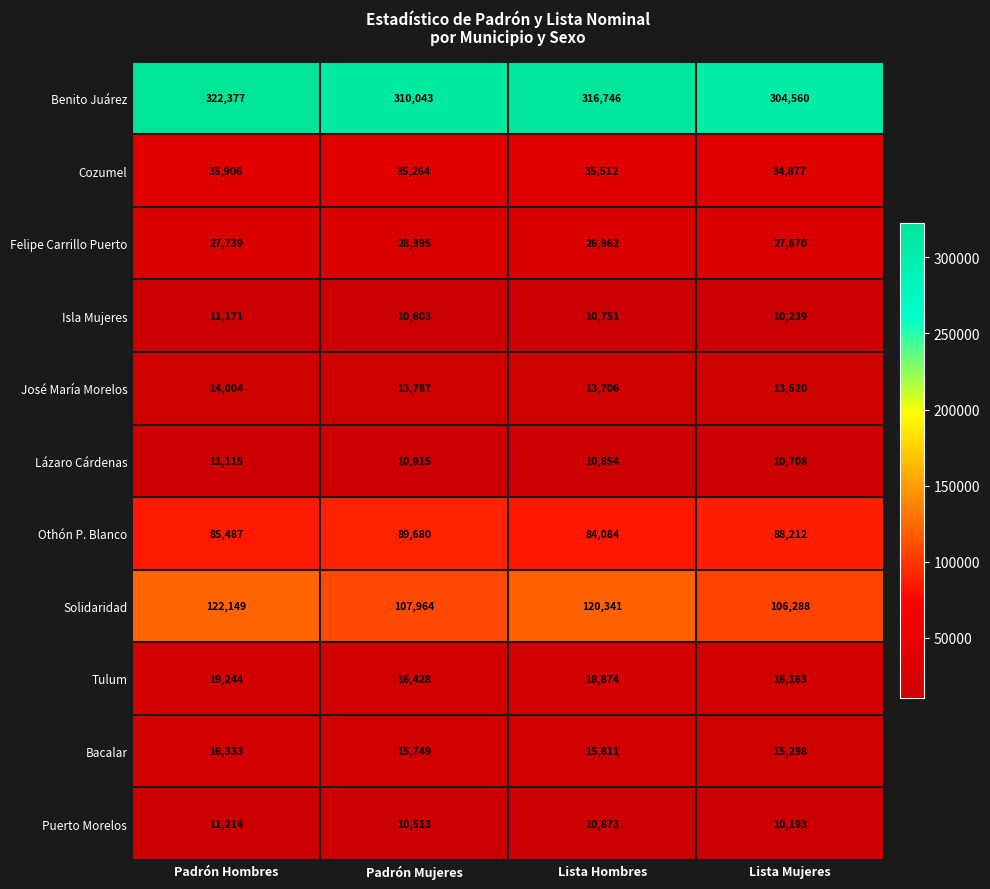

What is the approximate value of Tulum at Padrón Hombres, to the nearest 50?

19250